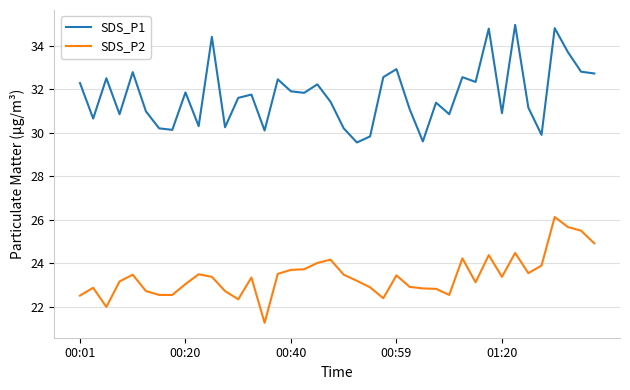

Rank the series by their maximum value, from highest to lowest.

SDS_P1, SDS_P2